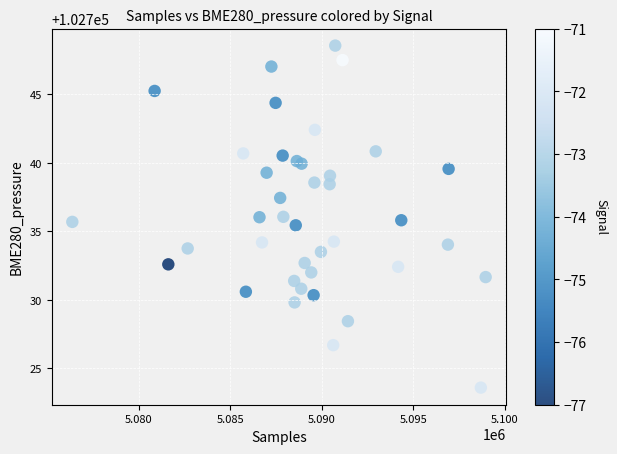

What is the range of Y values (max minus min)?

25.0